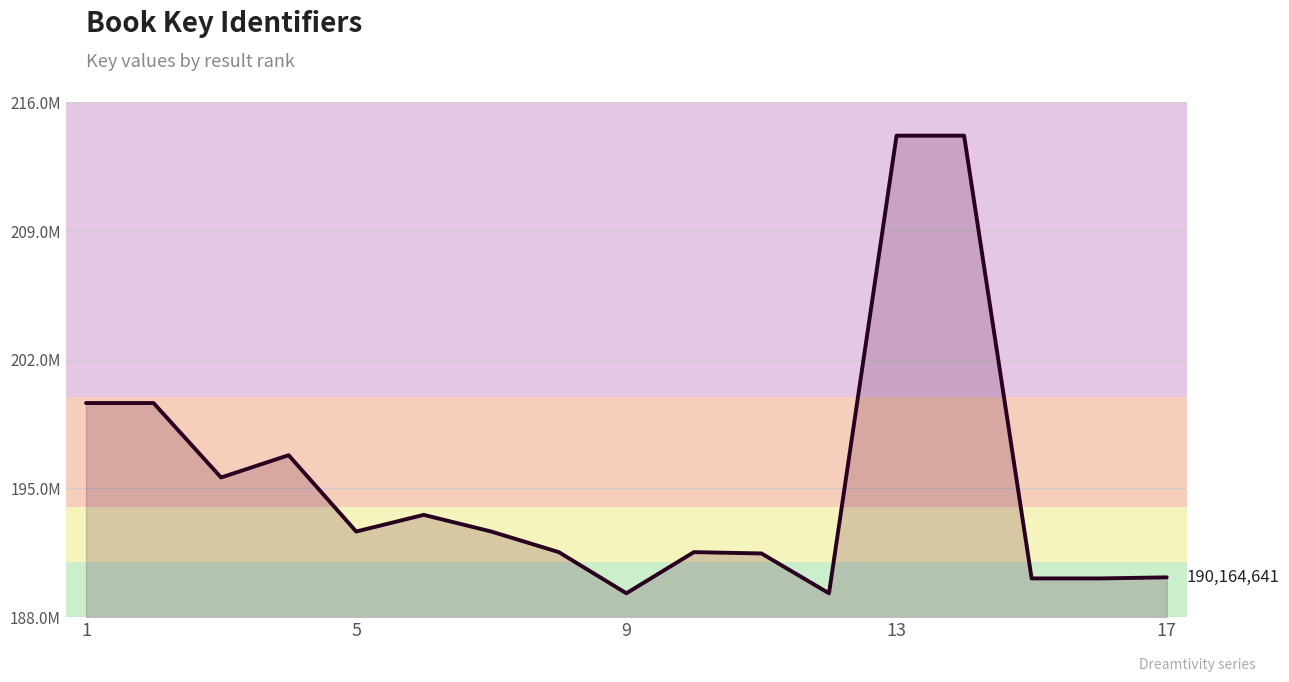

Does the chart display data point markers on the line(s)?

No